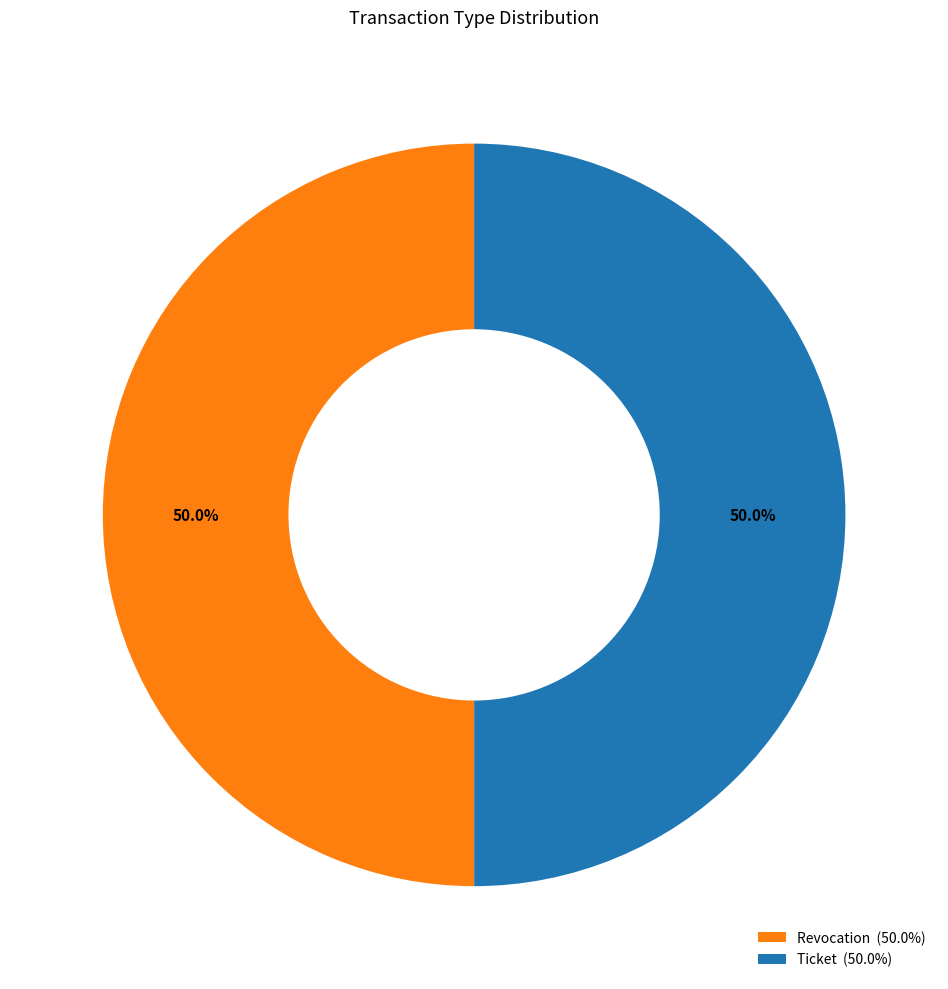

To the nearest percent, what is the combined percentage of Ticket and Revocation?

100%